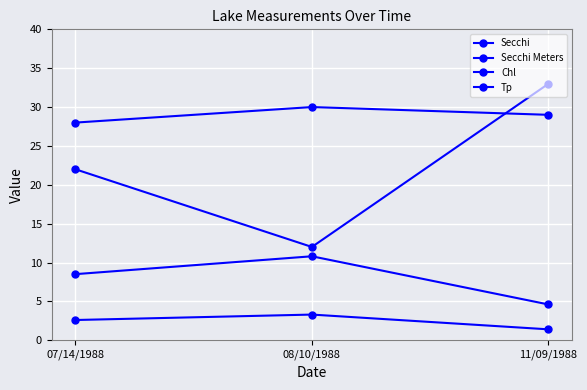

How many data points in Secchi are above 8?

2